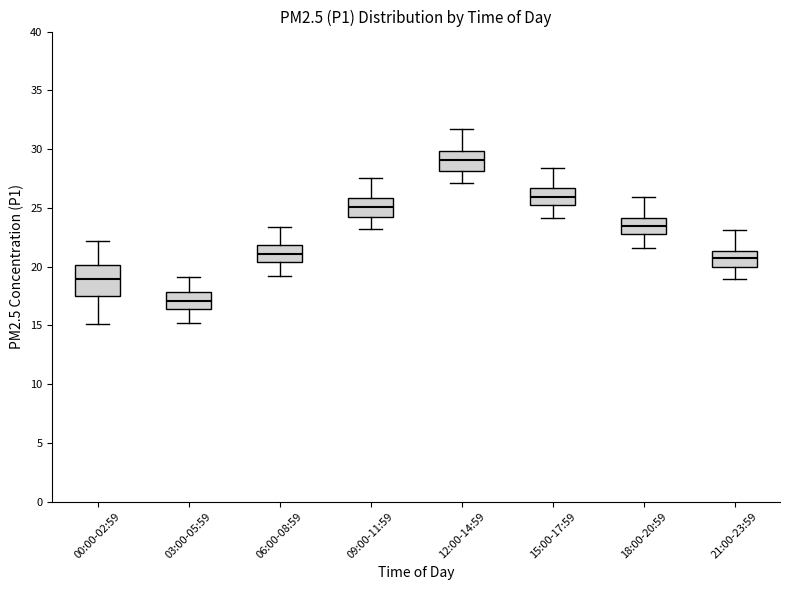

Reading left to right, read every box against the y-axis: the position of its median line, the range the box covers, and the ends of its whiskers. The values are not printed on the chart, so give them approximately, as read against the axis.

00:00-02:59: median 19.0, box 17.5 to 20.0, whiskers 15.0 to 22.0
03:00-05:59: median 17.0, box 16.5 to 18.0, whiskers 15.0 to 19.0
06:00-08:59: median 21.0, box 20.5 to 22.0, whiskers 19.0 to 23.5
09:00-11:59: median 25.0, box 24.0 to 26.0, whiskers 23.0 to 27.5
12:00-14:59: median 29.0, box 28.0 to 30.0, whiskers 27.0 to 31.5
15:00-17:59: median 26.0, box 25.5 to 26.5, whiskers 24.0 to 28.5
18:00-20:59: median 23.5, box 23.0 to 24.0, whiskers 21.5 to 26.0
21:00-23:59: median 20.5, box 20.0 to 21.5, whiskers 19.0 to 23.0